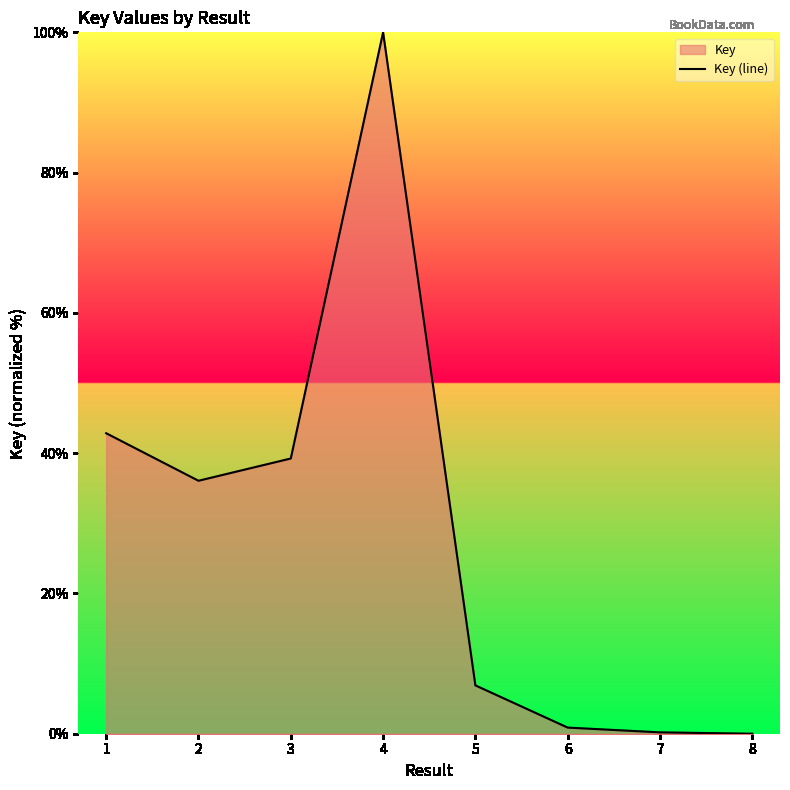

How many values are above zero?

7